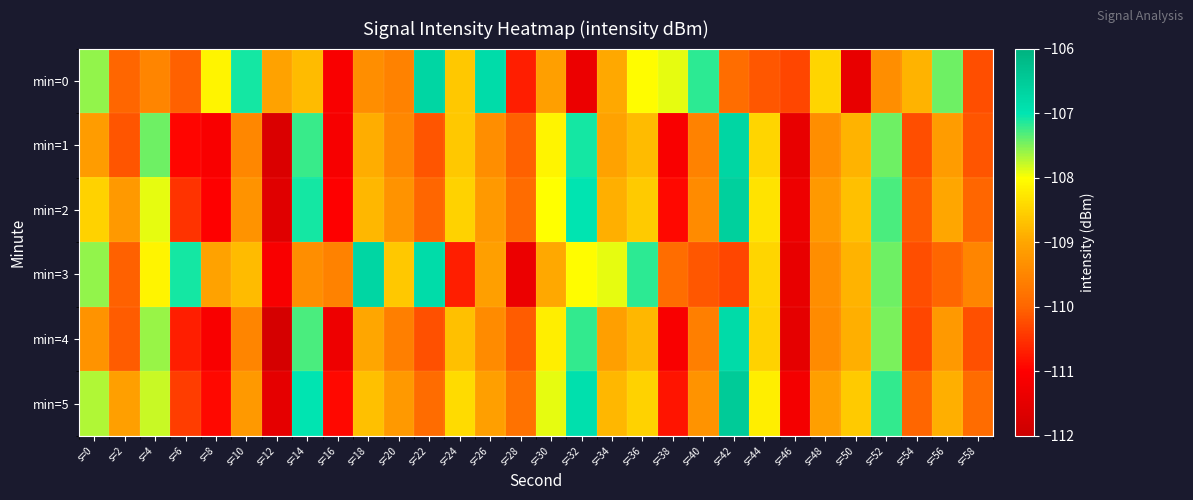

Between s=4 and s=28, which is larger?

s=4